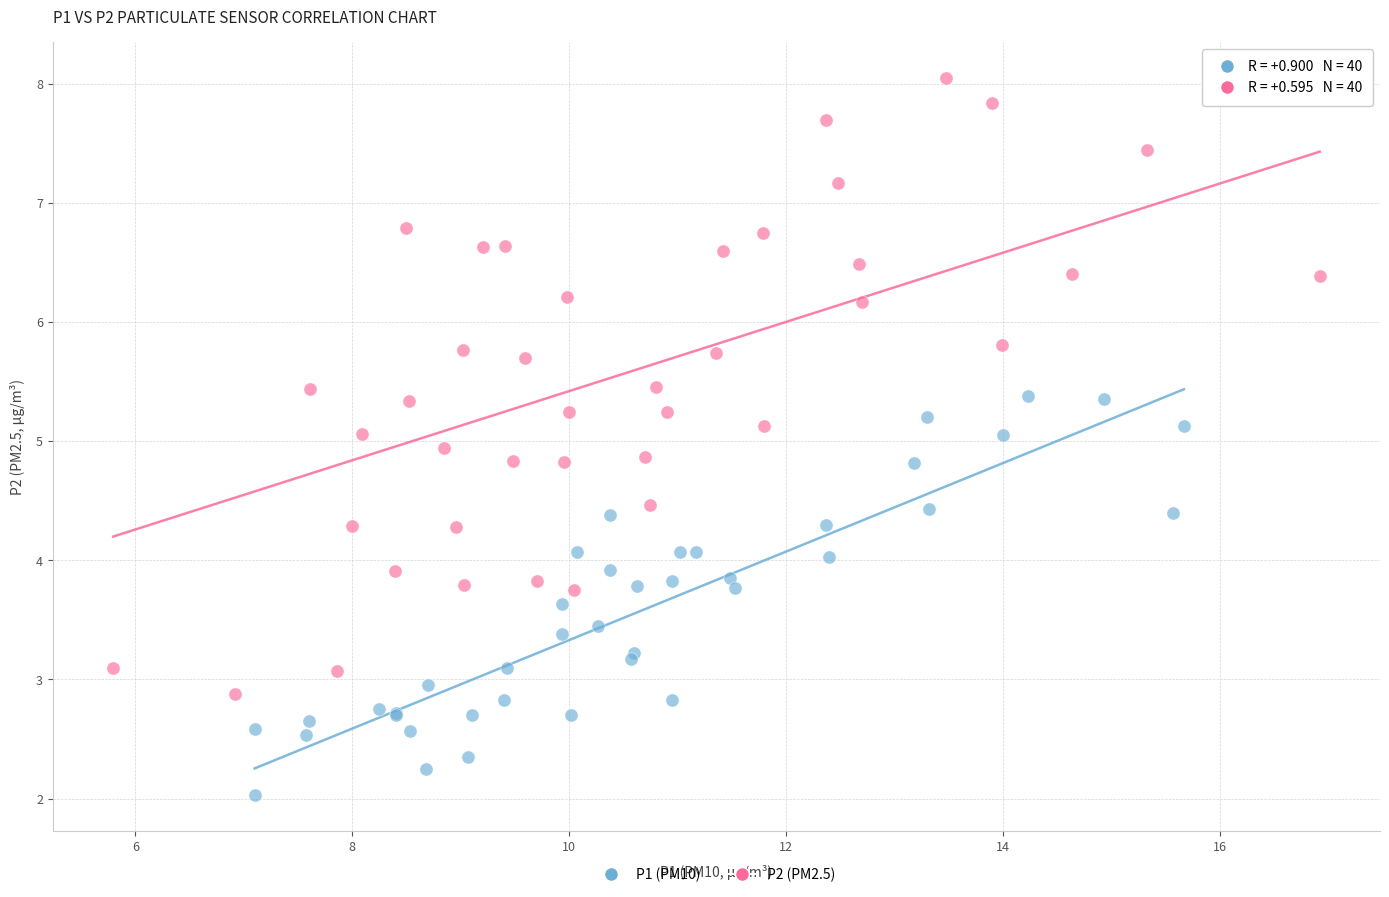

Which series has the largest Y range (max minus min)?

P2 (PM2.5)